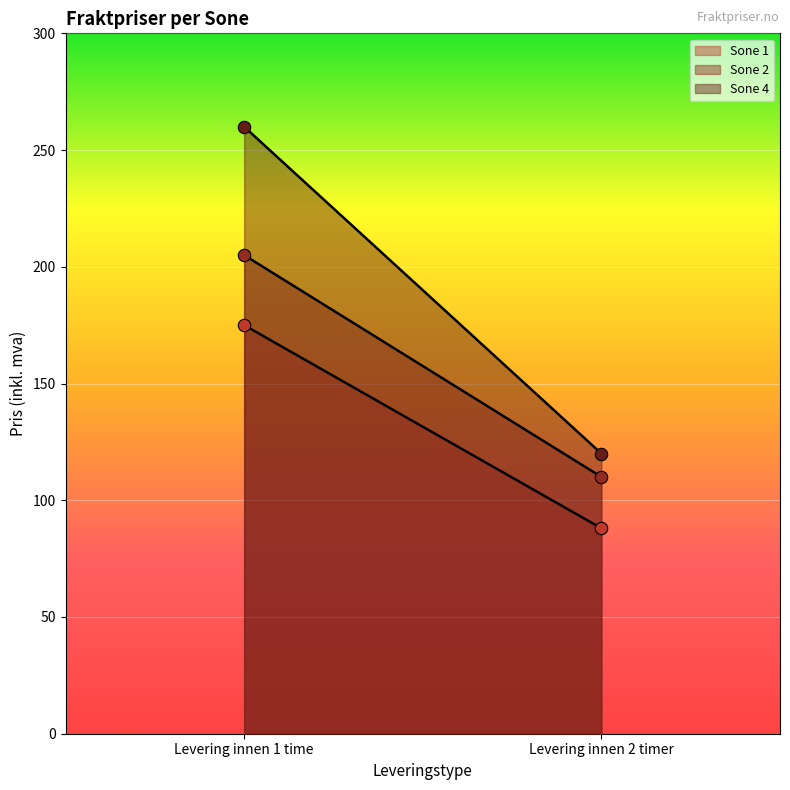

What is the total value across all series at Levering innen 2 timer?

318